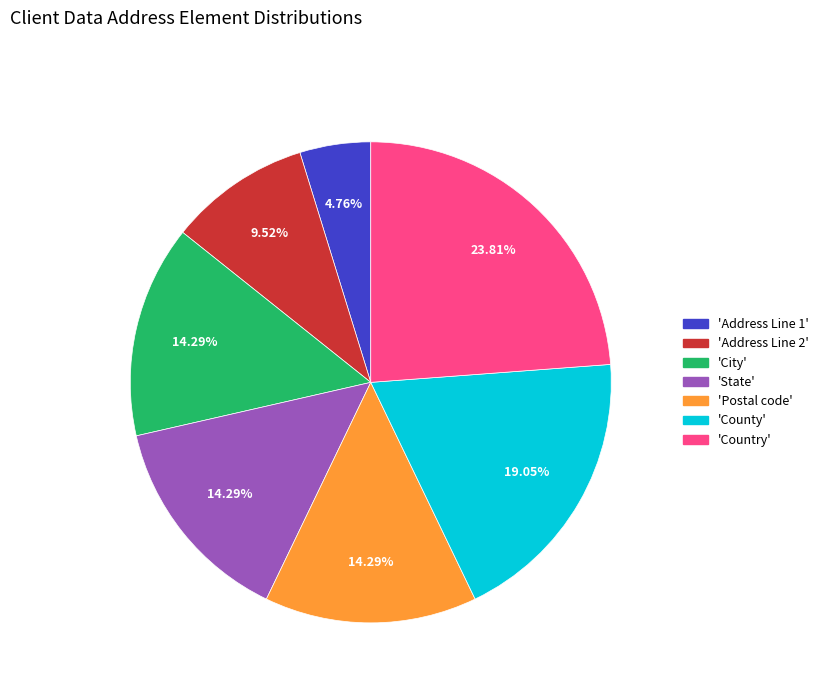

Is there any slice that represents more than half of the pie?

No